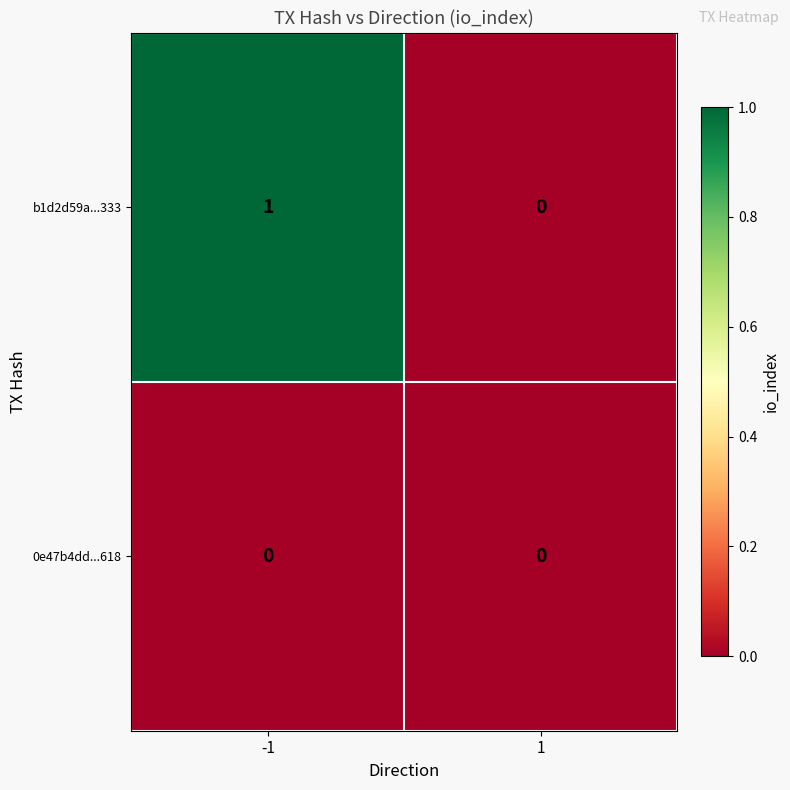

Which series has the largest total across all categories?

b1d2d59a...333